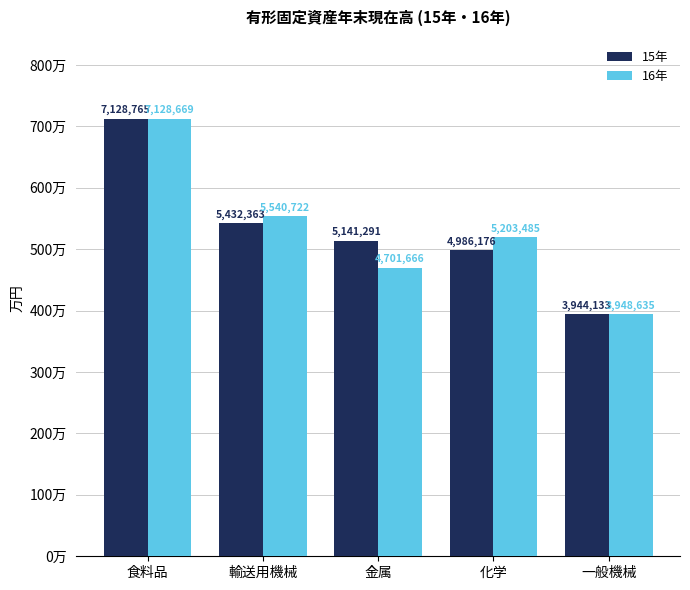

Is it true that 16年 equals 2245943 at 化学?

False